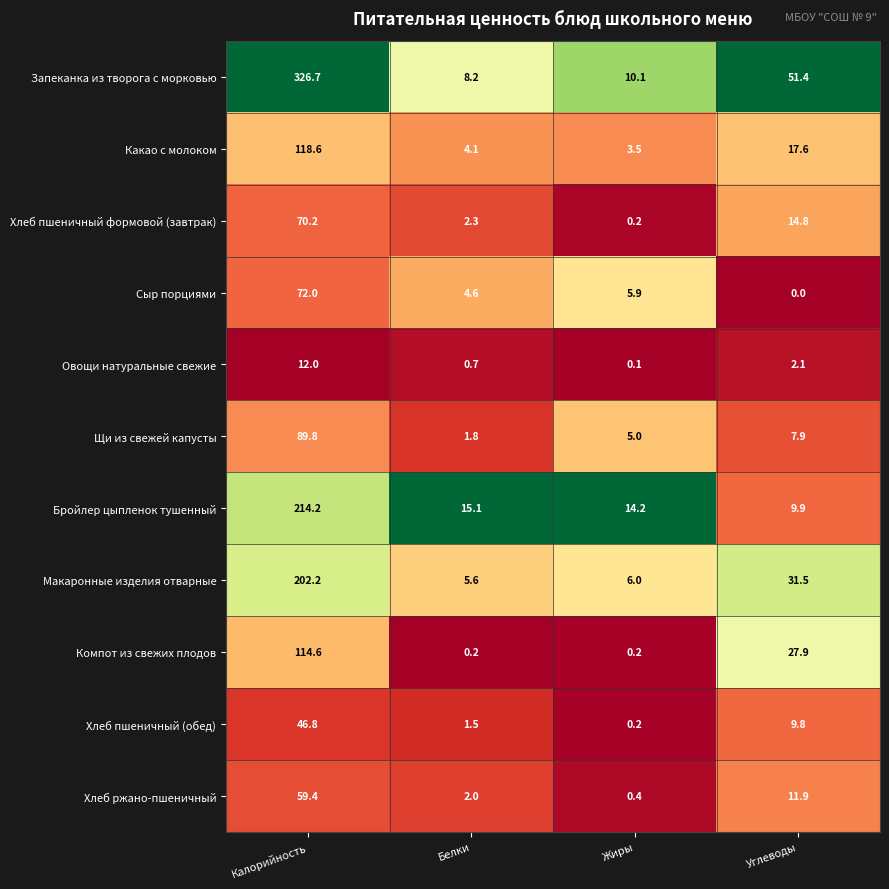

At how many categories does at least one series exceed 0?

4